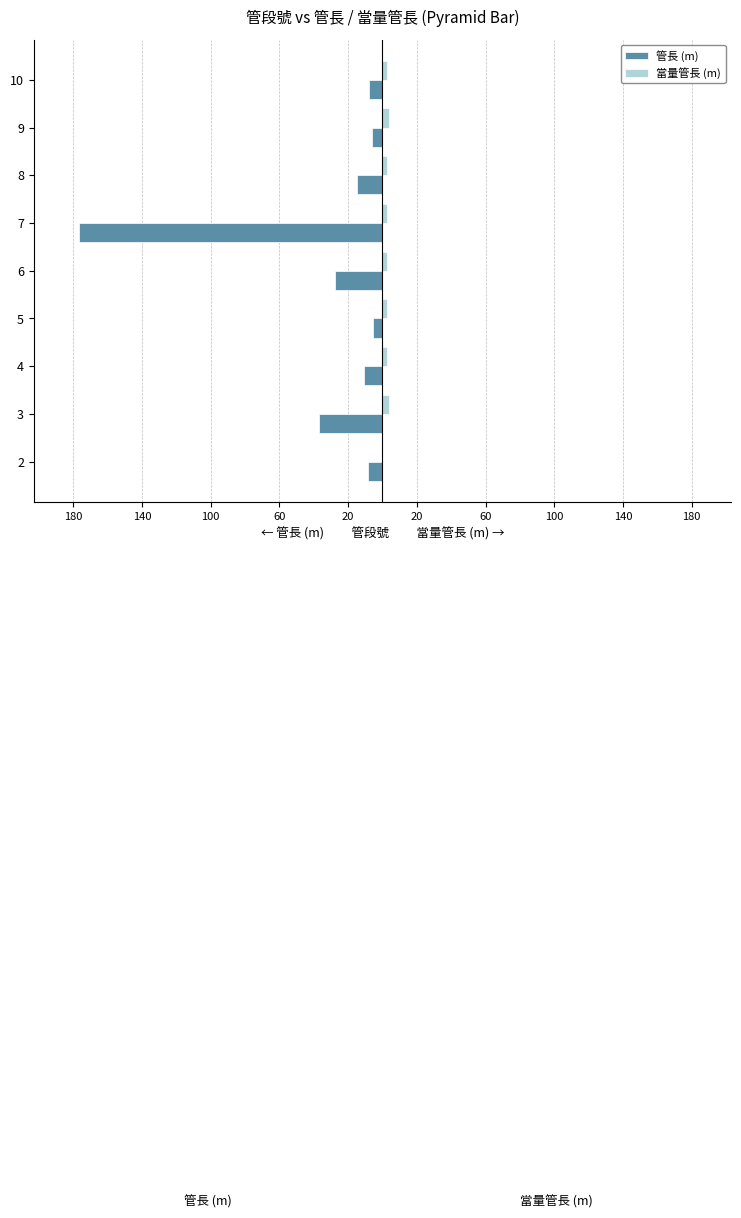

What are all the series names shown in the legend?

管長 (m), 當量管長 (m)